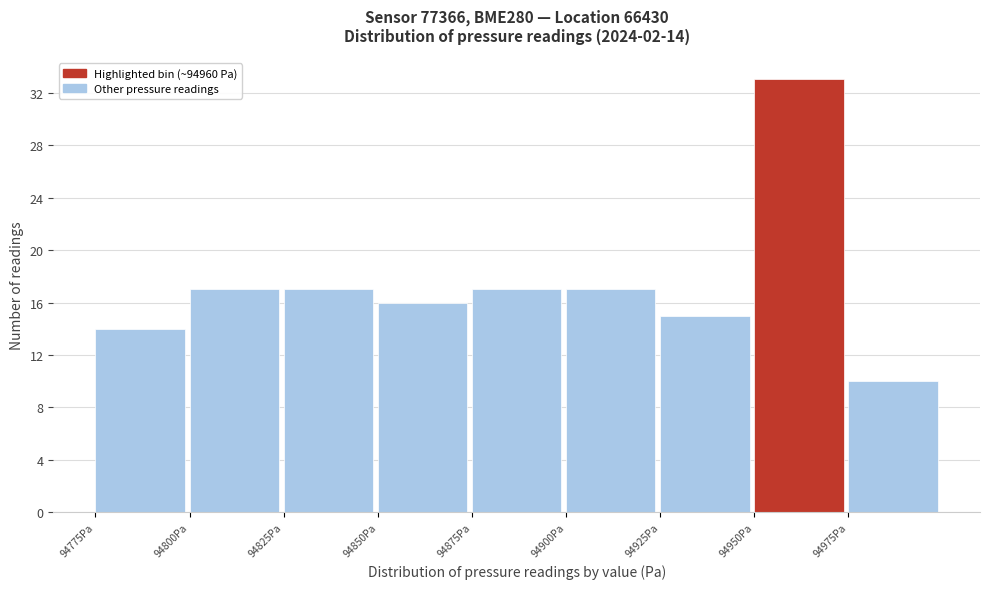

Over which range of the x-axis is the bar tallest?

94950 to 94975